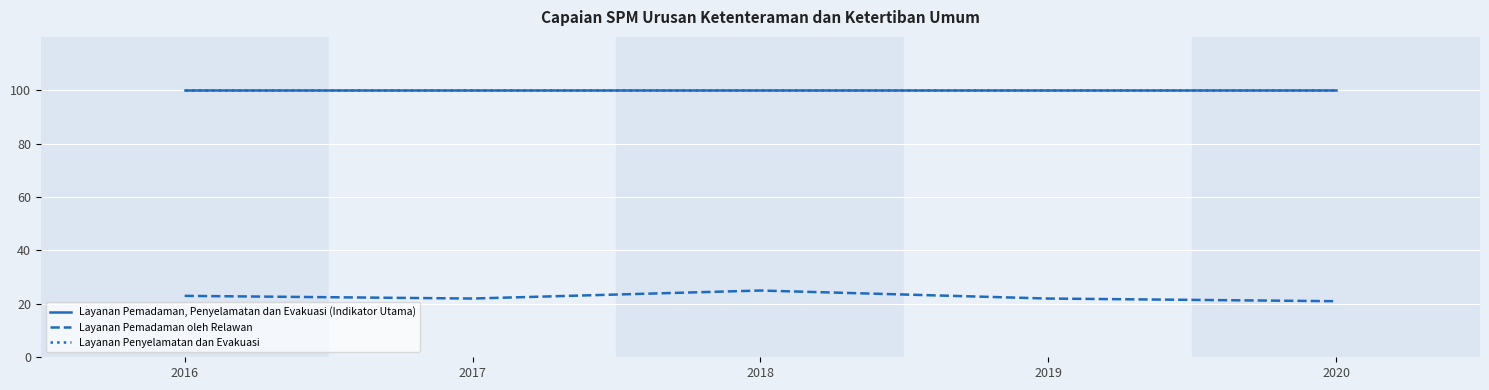

Is this an area chart (filled region under the line)?

No